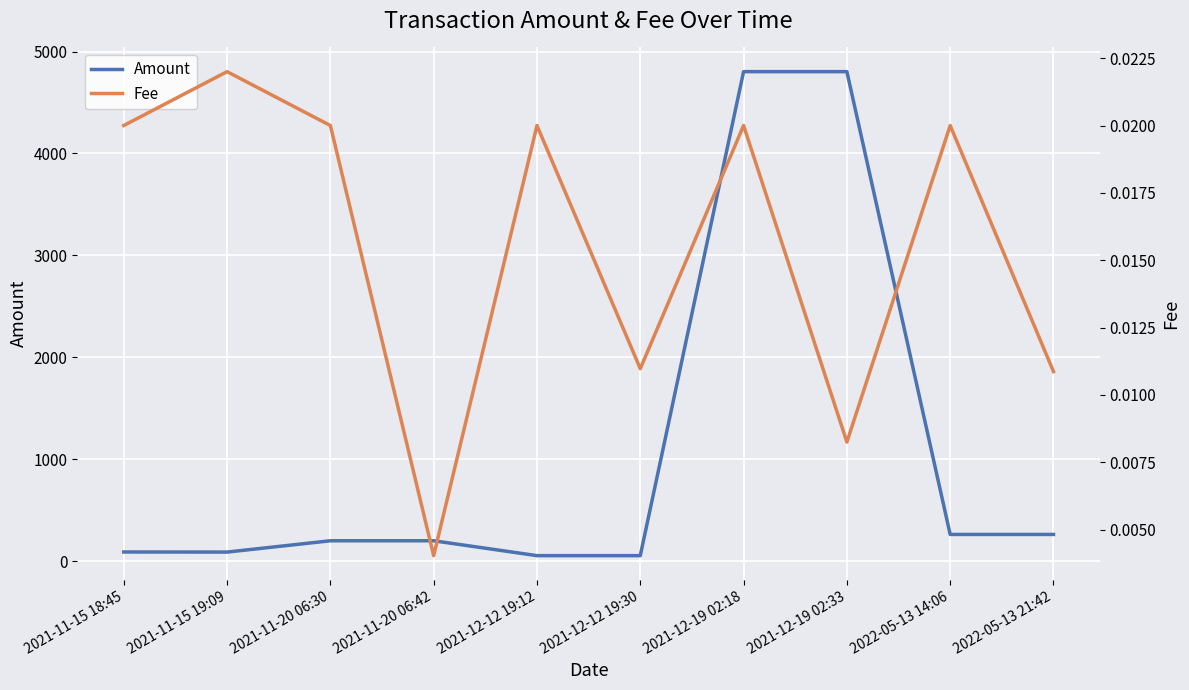

List the series in order of their peak value, highest first.

Amount, Fee